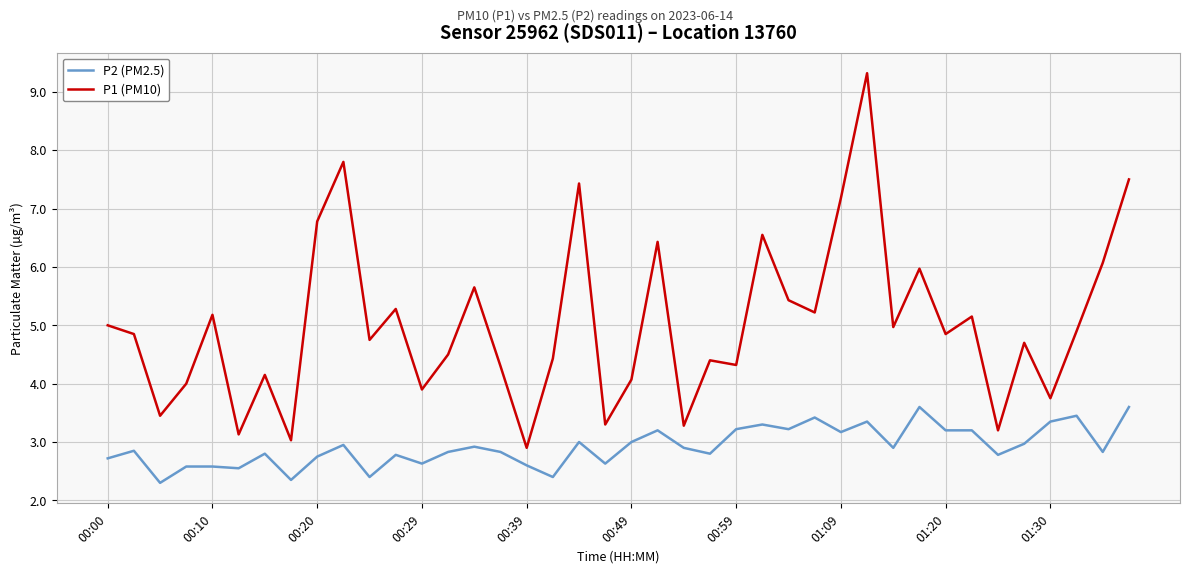

Which series has the largest range (max minus min)?

P1 (PM10)